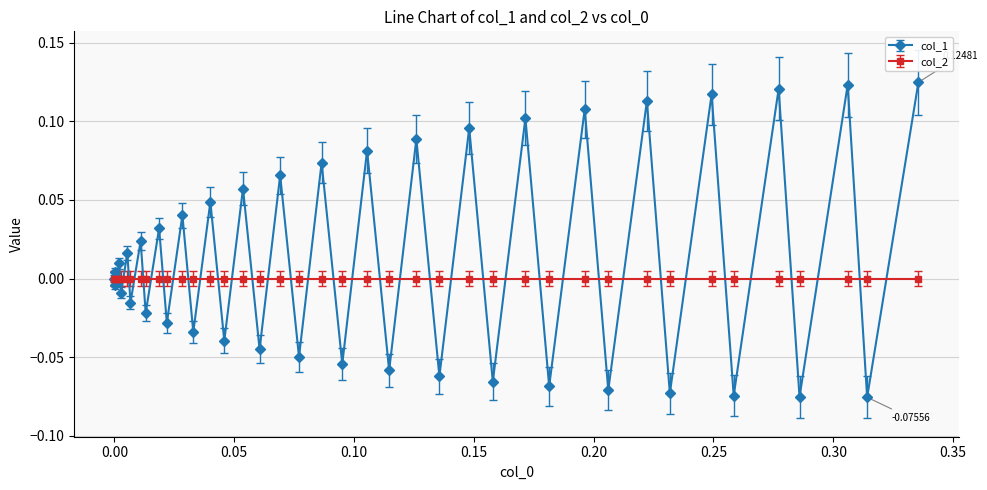

Rank the series by their average value, from highest to lowest.

col_1, col_2